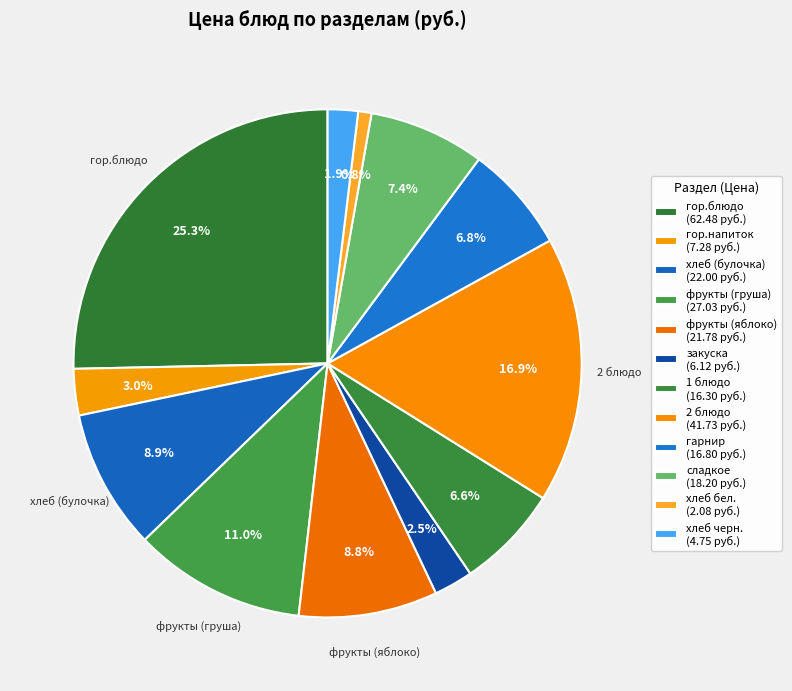

How many slices are in this pie chart?

12